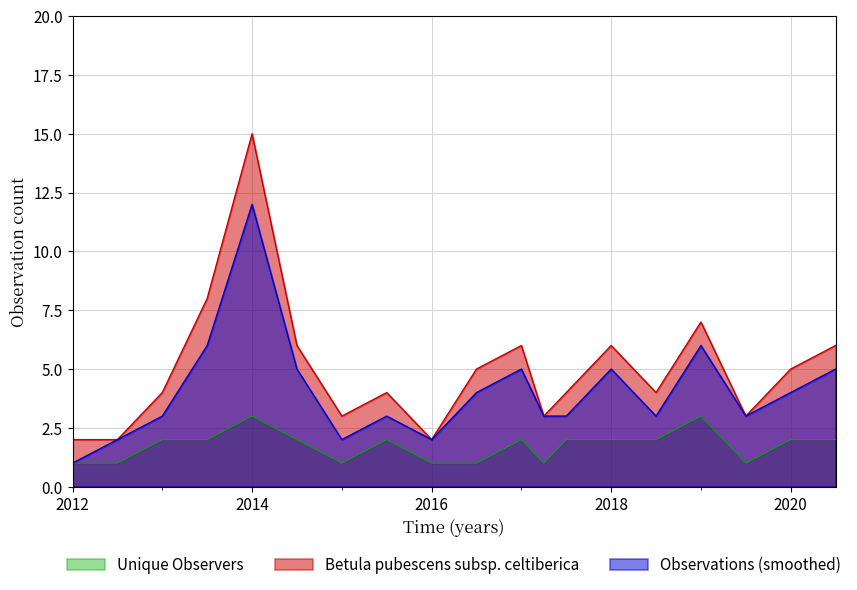

What is the sum of all Unique Observers values?

35